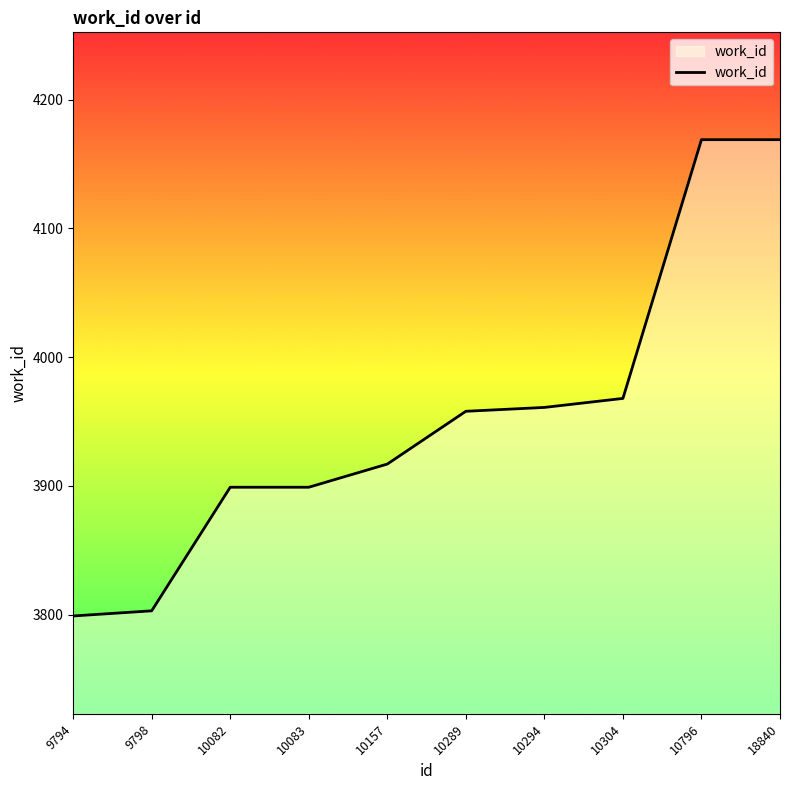

What is the sum of all values?

39542